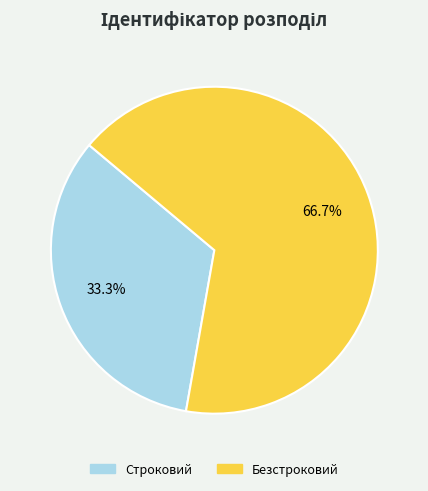

Is it true that Безстроковий is 67% of the pie?

True